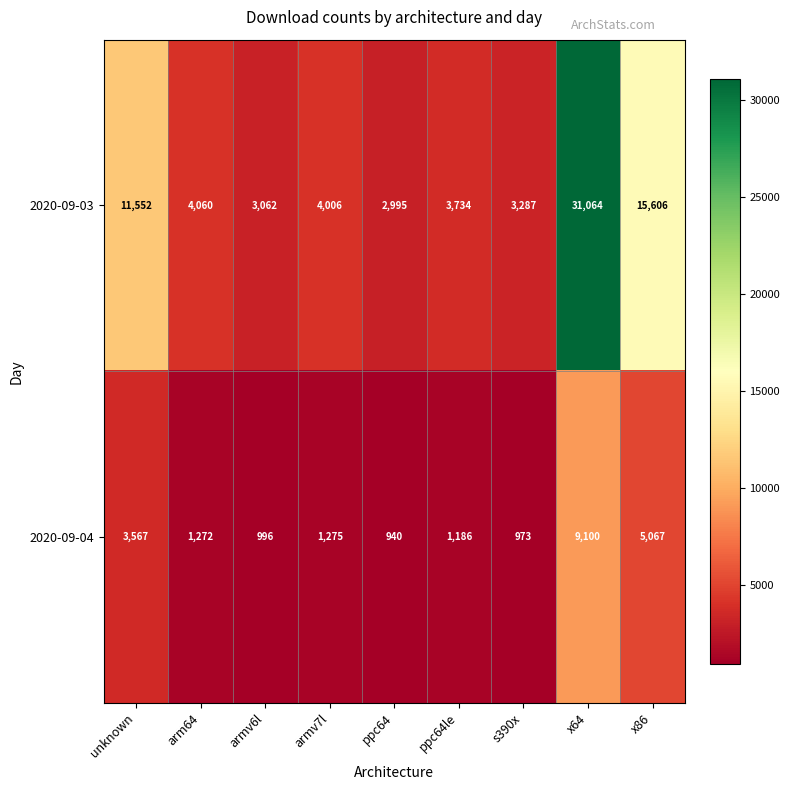

What is the difference between the maximum and minimum values in the 2020-09-03 series?

28069